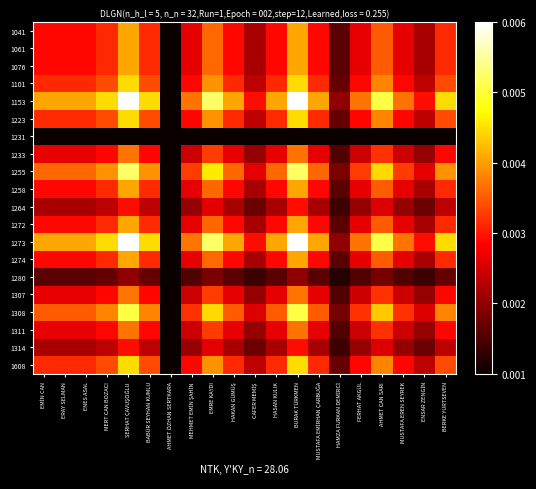

Reading left to right, extract all data points from this chart.

1041: EMİN CAN=0.0	ERAY SELMAN=0.0	ENES ASAL=0.0	MERT CAN BOZACI=0.0	SERHAT ÇAVUŞOĞLU=0.0	BABÜR SEYHAN KUMLU=0.0	AHMET ÖZHAN SERTKARA=0.0	MEHMET EMİN ŞAHİN=0.0	EMRE KAYDI=0.0	HAKAN GÜMÜŞ=0.0	CAFER MEMİŞ=0.0	HASAN KULIK=0.0	BURAK TÜRKMEN=0.0	MUSTAFA EMİRHAN ÇARBUĞA=0.0	HAMZA FURKAN DEMİRCİ=0.0	FERHAT AKGÜL=0.0	AHMET CAN SARI=0.0	MUSTAFA EREN SEYREK=0.0	ENSAR ZENGİN=0.0	BERKE YURTSEVEN=0.0
1061: EMİN CAN=0.0	ERAY SELMAN=0.0	ENES ASAL=0.0	MERT CAN BOZACI=0.0	SERHAT ÇAVUŞOĞLU=0.0	BABÜR SEYHAN KUMLU=0.0	AHMET ÖZHAN SERTKARA=0.0	MEHMET EMİN ŞAHİN=0.0	EMRE KAYDI=0.0	HAKAN GÜMÜŞ=0.0	CAFER MEMİŞ=0.0	HASAN KULIK=0.0	BURAK TÜRKMEN=0.0	MUSTAFA EMİRHAN ÇARBUĞA=0.0	HAMZA FURKAN DEMİRCİ=0.0	FERHAT AKGÜL=0.0	AHMET CAN SARI=0.0	MUSTAFA EREN SEYREK=0.0	ENSAR ZENGİN=0.0	BERKE YURTSEVEN=0.0
1076: EMİN CAN=0.0	ERAY SELMAN=0.0	ENES ASAL=0.0	MERT CAN BOZACI=0.0	SERHAT ÇAVUŞOĞLU=0.0	BABÜR SEYHAN KUMLU=0.0	AHMET ÖZHAN SERTKARA=0.0	MEHMET EMİN ŞAHİN=0.0	EMRE KAYDI=0.0	HAKAN GÜMÜŞ=0.0	CAFER MEMİŞ=0.0	HASAN KULIK=0.0	BURAK TÜRKMEN=0.0	MUSTAFA EMİRHAN ÇARBUĞA=0.0	HAMZA FURKAN DEMİRCİ=0.0	FERHAT AKGÜL=0.0	AHMET CAN SARI=0.0	MUSTAFA EREN SEYREK=0.0	ENSAR ZENGİN=0.0	BERKE YURTSEVEN=0.0
1101: EMİN CAN=0.0	ERAY SELMAN=0.0	ENES ASAL=0.0	MERT CAN BOZACI=0.0	SERHAT ÇAVUŞOĞLU=0.0	BABÜR SEYHAN KUMLU=0.0	AHMET ÖZHAN SERTKARA=0.0	MEHMET EMİN ŞAHİN=0.0	EMRE KAYDI=0.0	HAKAN GÜMÜŞ=0.0	CAFER MEMİŞ=0.0	HASAN KULIK=0.0	BURAK TÜRKMEN=0.0	MUSTAFA EMİRHAN ÇARBUĞA=0.0	HAMZA FURKAN DEMİRCİ=0.0	FERHAT AKGÜL=0.0	AHMET CAN SARI=0.0	MUSTAFA EREN SEYREK=0.0	ENSAR ZENGİN=0.0	BERKE YURTSEVEN=0.0
1153: EMİN CAN=0.0	ERAY SELMAN=0.0	ENES ASAL=0.0	MERT CAN BOZACI=0.0	SERHAT ÇAVUŞOĞLU=0.0	BABÜR SEYHAN KUMLU=0.0	AHMET ÖZHAN SERTKARA=0.0	MEHMET EMİN ŞAHİN=0.0	EMRE KAYDI=0.0	HAKAN GÜMÜŞ=0.0	CAFER MEMİŞ=0.0	HASAN KULIK=0.0	BURAK TÜRKMEN=0.0	MUSTAFA EMİRHAN ÇARBUĞA=0.0	HAMZA FURKAN DEMİRCİ=0.0	FERHAT AKGÜL=0.0	AHMET CAN SARI=0.0	MUSTAFA EREN SEYREK=0.0	ENSAR ZENGİN=0.0	BERKE YURTSEVEN=0.0
1223: EMİN CAN=0.0	ERAY SELMAN=0.0	ENES ASAL=0.0	MERT CAN BOZACI=0.0	SERHAT ÇAVUŞOĞLU=0.0	BABÜR SEYHAN KUMLU=0.0	AHMET ÖZHAN SERTKARA=0.0	MEHMET EMİN ŞAHİN=0.0	EMRE KAYDI=0.0	HAKAN GÜMÜŞ=0.0	CAFER MEMİŞ=0.0	HASAN KULIK=0.0	BURAK TÜRKMEN=0.0	MUSTAFA EMİRHAN ÇARBUĞA=0.0	HAMZA FURKAN DEMİRCİ=0.0	FERHAT AKGÜL=0.0	AHMET CAN SARI=0.0	MUSTAFA EREN SEYREK=0.0	ENSAR ZENGİN=0.0	BERKE YURTSEVEN=0.0
1231: EMİN CAN=0.0	ERAY SELMAN=0.0	ENES ASAL=0.0	MERT CAN BOZACI=0.0	SERHAT ÇAVUŞOĞLU=0.0	BABÜR SEYHAN KUMLU=0.0	AHMET ÖZHAN SERTKARA=0.0	MEHMET EMİN ŞAHİN=0.0	EMRE KAYDI=0.0	HAKAN GÜMÜŞ=0.0	CAFER MEMİŞ=0.0	HASAN KULIK=0.0	BURAK TÜRKMEN=0.0	MUSTAFA EMİRHAN ÇARBUĞA=0.0	HAMZA FURKAN DEMİRCİ=0.0	FERHAT AKGÜL=0.0	AHMET CAN SARI=0.0	MUSTAFA EREN SEYREK=0.0	ENSAR ZENGİN=0.0	BERKE YURTSEVEN=0.0
1233: EMİN CAN=0.0	ERAY SELMAN=0.0	ENES ASAL=0.0	MERT CAN BOZACI=0.0	SERHAT ÇAVUŞOĞLU=0.0	BABÜR SEYHAN KUMLU=0.0	AHMET ÖZHAN SERTKARA=0.0	MEHMET EMİN ŞAHİN=0.0	EMRE KAYDI=0.0	HAKAN GÜMÜŞ=0.0	CAFER MEMİŞ=0.0	HASAN KULIK=0.0	BURAK TÜRKMEN=0.0	MUSTAFA EMİRHAN ÇARBUĞA=0.0	HAMZA FURKAN DEMİRCİ=0.0	FERHAT AKGÜL=0.0	AHMET CAN SARI=0.0	MUSTAFA EREN SEYREK=0.0	ENSAR ZENGİN=0.0	BERKE YURTSEVEN=0.0
1255: EMİN CAN=0.0	ERAY SELMAN=0.0	ENES ASAL=0.0	MERT CAN BOZACI=0.0	SERHAT ÇAVUŞOĞLU=0.0	BABÜR SEYHAN KUMLU=0.0	AHMET ÖZHAN SERTKARA=0.0	MEHMET EMİN ŞAHİN=0.0	EMRE KAYDI=0.0	HAKAN GÜMÜŞ=0.0	CAFER MEMİŞ=0.0	HASAN KULIK=0.0	BURAK TÜRKMEN=0.0	MUSTAFA EMİRHAN ÇARBUĞA=0.0	HAMZA FURKAN DEMİRCİ=0.0	FERHAT AKGÜL=0.0	AHMET CAN SARI=0.0	MUSTAFA EREN SEYREK=0.0	ENSAR ZENGİN=0.0	BERKE YURTSEVEN=0.0
1258: EMİN CAN=0.0	ERAY SELMAN=0.0	ENES ASAL=0.0	MERT CAN BOZACI=0.0	SERHAT ÇAVUŞOĞLU=0.0	BABÜR SEYHAN KUMLU=0.0	AHMET ÖZHAN SERTKARA=0.0	MEHMET EMİN ŞAHİN=0.0	EMRE KAYDI=0.0	HAKAN GÜMÜŞ=0.0	CAFER MEMİŞ=0.0	HASAN KULIK=0.0	BURAK TÜRKMEN=0.0	MUSTAFA EMİRHAN ÇARBUĞA=0.0	HAMZA FURKAN DEMİRCİ=0.0	FERHAT AKGÜL=0.0	AHMET CAN SARI=0.0	MUSTAFA EREN SEYREK=0.0	ENSAR ZENGİN=0.0	BERKE YURTSEVEN=0.0
1264: EMİN CAN=0.0	ERAY SELMAN=0.0	ENES ASAL=0.0	MERT CAN BOZACI=0.0	SERHAT ÇAVUŞOĞLU=0.0	BABÜR SEYHAN KUMLU=0.0	AHMET ÖZHAN SERTKARA=0.0	MEHMET EMİN ŞAHİN=0.0	EMRE KAYDI=0.0	HAKAN GÜMÜŞ=0.0	CAFER MEMİŞ=0.0	HASAN KULIK=0.0	BURAK TÜRKMEN=0.0	MUSTAFA EMİRHAN ÇARBUĞA=0.0	HAMZA FURKAN DEMİRCİ=0.0	FERHAT AKGÜL=0.0	AHMET CAN SARI=0.0	MUSTAFA EREN SEYREK=0.0	ENSAR ZENGİN=0.0	BERKE YURTSEVEN=0.0
1272: EMİN CAN=0.0	ERAY SELMAN=0.0	ENES ASAL=0.0	MERT CAN BOZACI=0.0	SERHAT ÇAVUŞOĞLU=0.0	BABÜR SEYHAN KUMLU=0.0	AHMET ÖZHAN SERTKARA=0.0	MEHMET EMİN ŞAHİN=0.0	EMRE KAYDI=0.0	HAKAN GÜMÜŞ=0.0	CAFER MEMİŞ=0.0	HASAN KULIK=0.0	BURAK TÜRKMEN=0.0	MUSTAFA EMİRHAN ÇARBUĞA=0.0	HAMZA FURKAN DEMİRCİ=0.0	FERHAT AKGÜL=0.0	AHMET CAN SARI=0.0	MUSTAFA EREN SEYREK=0.0	ENSAR ZENGİN=0.0	BERKE YURTSEVEN=0.0
1273: EMİN CAN=0.0	ERAY SELMAN=0.0	ENES ASAL=0.0	MERT CAN BOZACI=0.0	SERHAT ÇAVUŞOĞLU=0.0	BABÜR SEYHAN KUMLU=0.0	AHMET ÖZHAN SERTKARA=0.0	MEHMET EMİN ŞAHİN=0.0	EMRE KAYDI=0.0	HAKAN GÜMÜŞ=0.0	CAFER MEMİŞ=0.0	HASAN KULIK=0.0	BURAK TÜRKMEN=0.0	MUSTAFA EMİRHAN ÇARBUĞA=0.0	HAMZA FURKAN DEMİRCİ=0.0	FERHAT AKGÜL=0.0	AHMET CAN SARI=0.0	MUSTAFA EREN SEYREK=0.0	ENSAR ZENGİN=0.0	BERKE YURTSEVEN=0.0
1274: EMİN CAN=0.0	ERAY SELMAN=0.0	ENES ASAL=0.0	MERT CAN BOZACI=0.0	SERHAT ÇAVUŞOĞLU=0.0	BABÜR SEYHAN KUMLU=0.0	AHMET ÖZHAN SERTKARA=0.0	MEHMET EMİN ŞAHİN=0.0	EMRE KAYDI=0.0	HAKAN GÜMÜŞ=0.0	CAFER MEMİŞ=0.0	HASAN KULIK=0.0	BURAK TÜRKMEN=0.0	MUSTAFA EMİRHAN ÇARBUĞA=0.0	HAMZA FURKAN DEMİRCİ=0.0	FERHAT AKGÜL=0.0	AHMET CAN SARI=0.0	MUSTAFA EREN SEYREK=0.0	ENSAR ZENGİN=0.0	BERKE YURTSEVEN=0.0
1280: EMİN CAN=0.0	ERAY SELMAN=0.0	ENES ASAL=0.0	MERT CAN BOZACI=0.0	SERHAT ÇAVUŞOĞLU=0.0	BABÜR SEYHAN KUMLU=0.0	AHMET ÖZHAN SERTKARA=0.0	MEHMET EMİN ŞAHİN=0.0	EMRE KAYDI=0.0	HAKAN GÜMÜŞ=0.0	CAFER MEMİŞ=0.0	HASAN KULIK=0.0	BURAK TÜRKMEN=0.0	MUSTAFA EMİRHAN ÇARBUĞA=0.0	HAMZA FURKAN DEMİRCİ=0.0	FERHAT AKGÜL=0.0	AHMET CAN SARI=0.0	MUSTAFA EREN SEYREK=0.0	ENSAR ZENGİN=0.0	BERKE YURTSEVEN=0.0
1307: EMİN CAN=0.0	ERAY SELMAN=0.0	ENES ASAL=0.0	MERT CAN BOZACI=0.0	SERHAT ÇAVUŞOĞLU=0.0	BABÜR SEYHAN KUMLU=0.0	AHMET ÖZHAN SERTKARA=0.0	MEHMET EMİN ŞAHİN=0.0	EMRE KAYDI=0.0	HAKAN GÜMÜŞ=0.0	CAFER MEMİŞ=0.0	HASAN KULIK=0.0	BURAK TÜRKMEN=0.0	MUSTAFA EMİRHAN ÇARBUĞA=0.0	HAMZA FURKAN DEMİRCİ=0.0	FERHAT AKGÜL=0.0	AHMET CAN SARI=0.0	MUSTAFA EREN SEYREK=0.0	ENSAR ZENGİN=0.0	BERKE YURTSEVEN=0.0
1308: EMİN CAN=0.0	ERAY SELMAN=0.0	ENES ASAL=0.0	MERT CAN BOZACI=0.0	SERHAT ÇAVUŞOĞLU=0.0	BABÜR SEYHAN KUMLU=0.0	AHMET ÖZHAN SERTKARA=0.0	MEHMET EMİN ŞAHİN=0.0	EMRE KAYDI=0.0	HAKAN GÜMÜŞ=0.0	CAFER MEMİŞ=0.0	HASAN KULIK=0.0	BURAK TÜRKMEN=0.0	MUSTAFA EMİRHAN ÇARBUĞA=0.0	HAMZA FURKAN DEMİRCİ=0.0	FERHAT AKGÜL=0.0	AHMET CAN SARI=0.0	MUSTAFA EREN SEYREK=0.0	ENSAR ZENGİN=0.0	BERKE YURTSEVEN=0.0
1311: EMİN CAN=0.0	ERAY SELMAN=0.0	ENES ASAL=0.0	MERT CAN BOZACI=0.0	SERHAT ÇAVUŞOĞLU=0.0	BABÜR SEYHAN KUMLU=0.0	AHMET ÖZHAN SERTKARA=0.0	MEHMET EMİN ŞAHİN=0.0	EMRE KAYDI=0.0	HAKAN GÜMÜŞ=0.0	CAFER MEMİŞ=0.0	HASAN KULIK=0.0	BURAK TÜRKMEN=0.0	MUSTAFA EMİRHAN ÇARBUĞA=0.0	HAMZA FURKAN DEMİRCİ=0.0	FERHAT AKGÜL=0.0	AHMET CAN SARI=0.0	MUSTAFA EREN SEYREK=0.0	ENSAR ZENGİN=0.0	BERKE YURTSEVEN=0.0
1314: EMİN CAN=0.0	ERAY SELMAN=0.0	ENES ASAL=0.0	MERT CAN BOZACI=0.0	SERHAT ÇAVUŞOĞLU=0.0	BABÜR SEYHAN KUMLU=0.0	AHMET ÖZHAN SERTKARA=0.0	MEHMET EMİN ŞAHİN=0.0	EMRE KAYDI=0.0	HAKAN GÜMÜŞ=0.0	CAFER MEMİŞ=0.0	HASAN KULIK=0.0	BURAK TÜRKMEN=0.0	MUSTAFA EMİRHAN ÇARBUĞA=0.0	HAMZA FURKAN DEMİRCİ=0.0	FERHAT AKGÜL=0.0	AHMET CAN SARI=0.0	MUSTAFA EREN SEYREK=0.0	ENSAR ZENGİN=0.0	BERKE YURTSEVEN=0.0
1608: EMİN CAN=0.0	ERAY SELMAN=0.0	ENES ASAL=0.0	MERT CAN BOZACI=0.0	SERHAT ÇAVUŞOĞLU=0.0	BABÜR SEYHAN KUMLU=0.0	AHMET ÖZHAN SERTKARA=0.0	MEHMET EMİN ŞAHİN=0.0	EMRE KAYDI=0.0	HAKAN GÜMÜŞ=0.0	CAFER MEMİŞ=0.0	HASAN KULIK=0.0	BURAK TÜRKMEN=0.0	MUSTAFA EMİRHAN ÇARBUĞA=0.0	HAMZA FURKAN DEMİRCİ=0.0	FERHAT AKGÜL=0.0	AHMET CAN SARI=0.0	MUSTAFA EREN SEYREK=0.0	ENSAR ZENGİN=0.0	BERKE YURTSEVEN=0.0